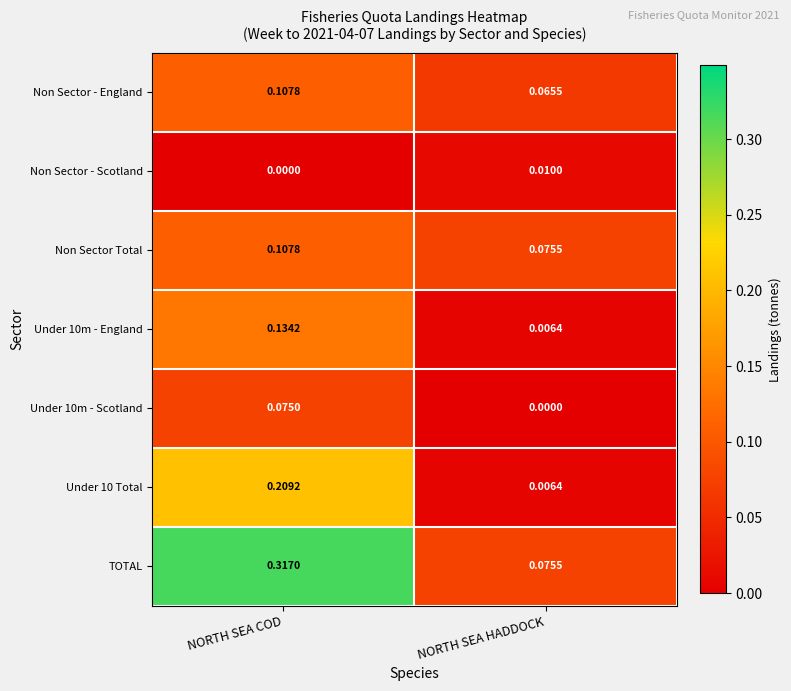

Which category has the lowest value in the TOTAL series?

NORTH SEA HADDOCK